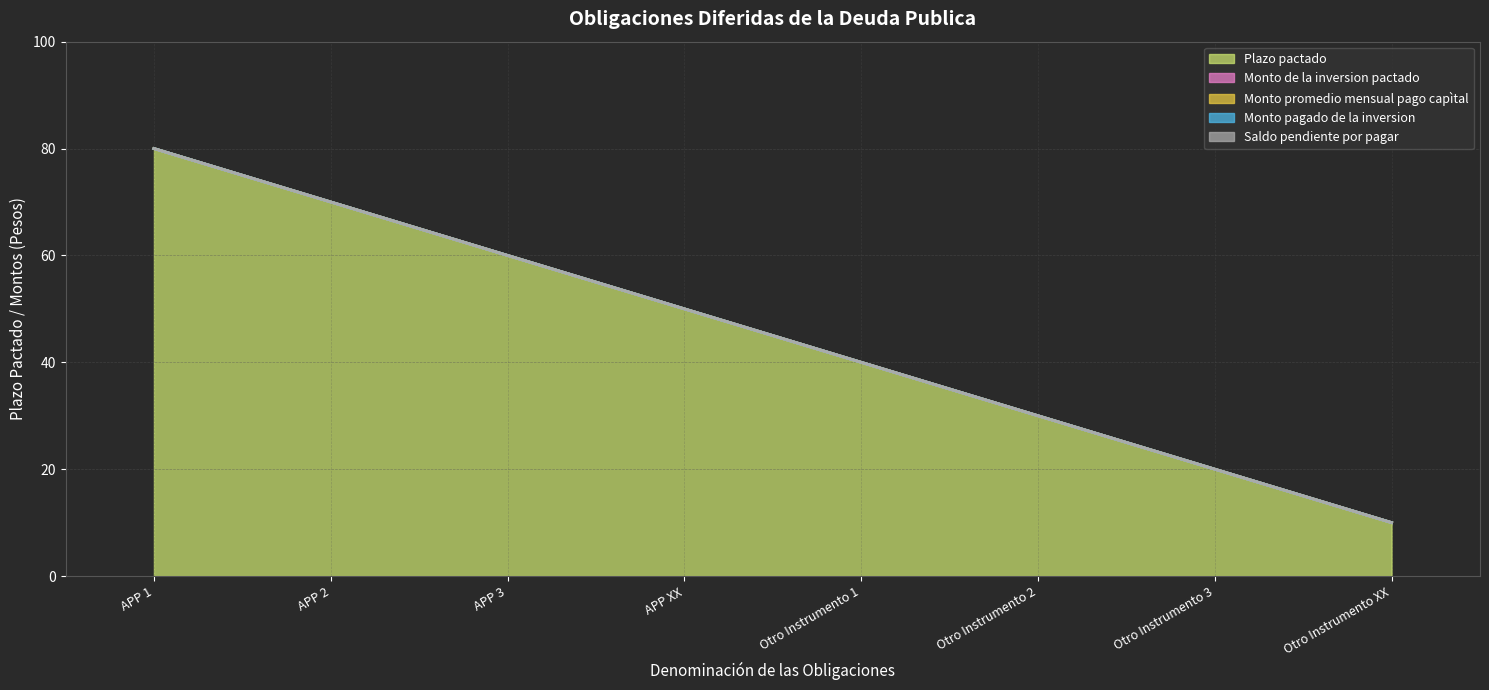

What are all the series names shown in the legend?

Plazo pactado, Monto de la inversion pactado, Monto promedio mensual pago capìtal, Monto pagado de la inversion, Saldo pendiente por pagar